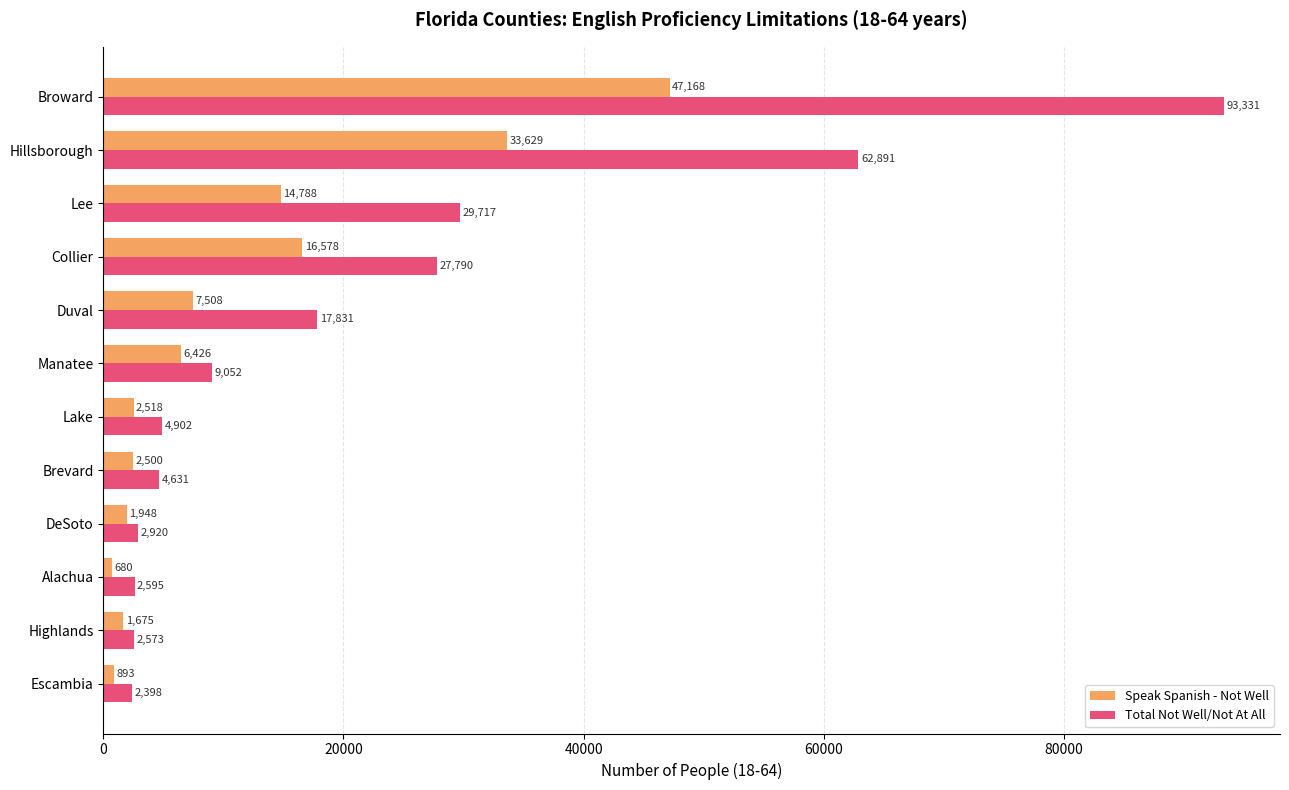

List the series in order of their peak value, highest first.

Total Not Well/Not At All, Speak Spanish - Not Well